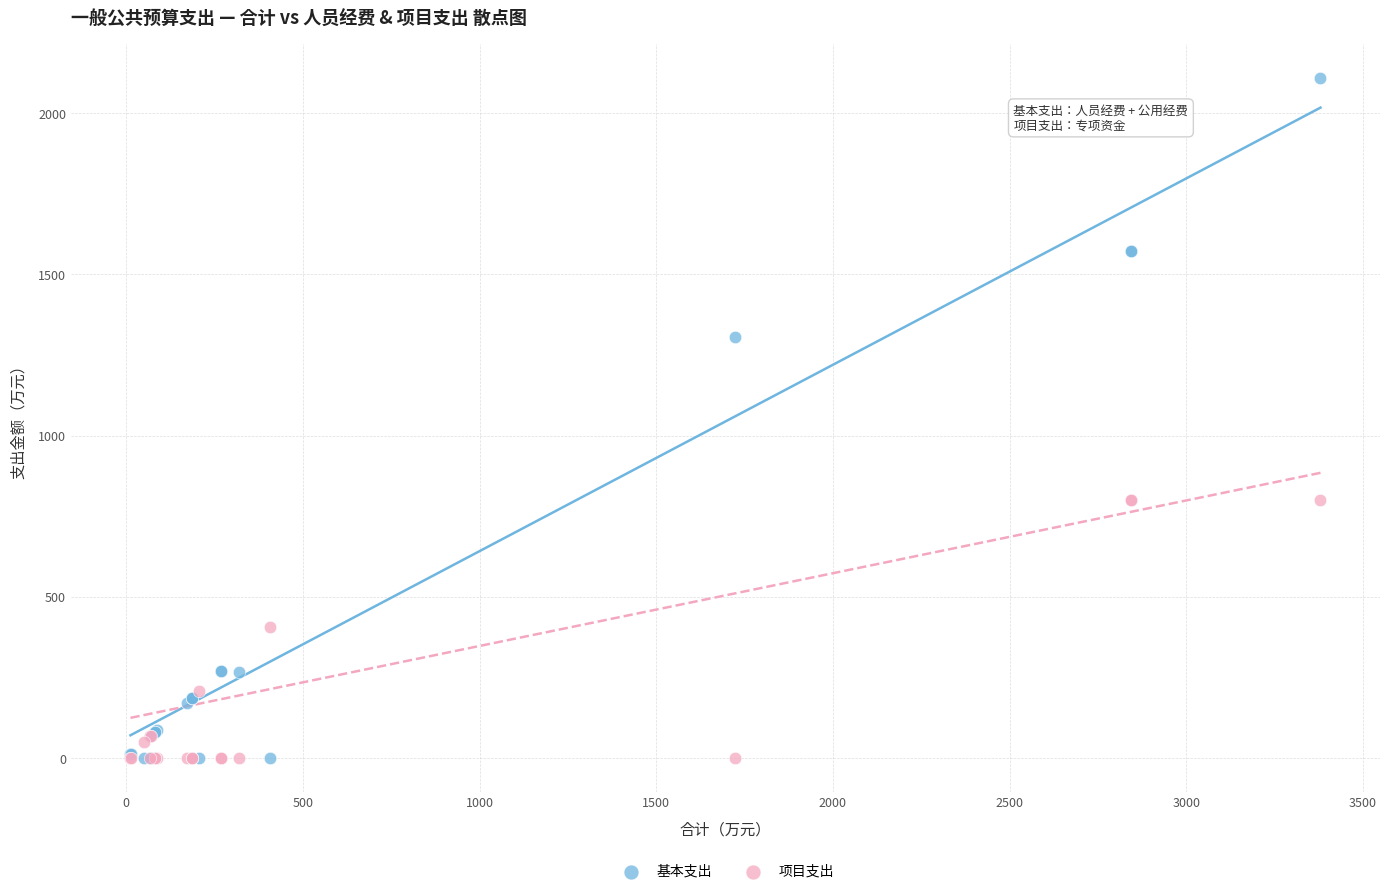

Which series contains the highest Y value?

基本支出